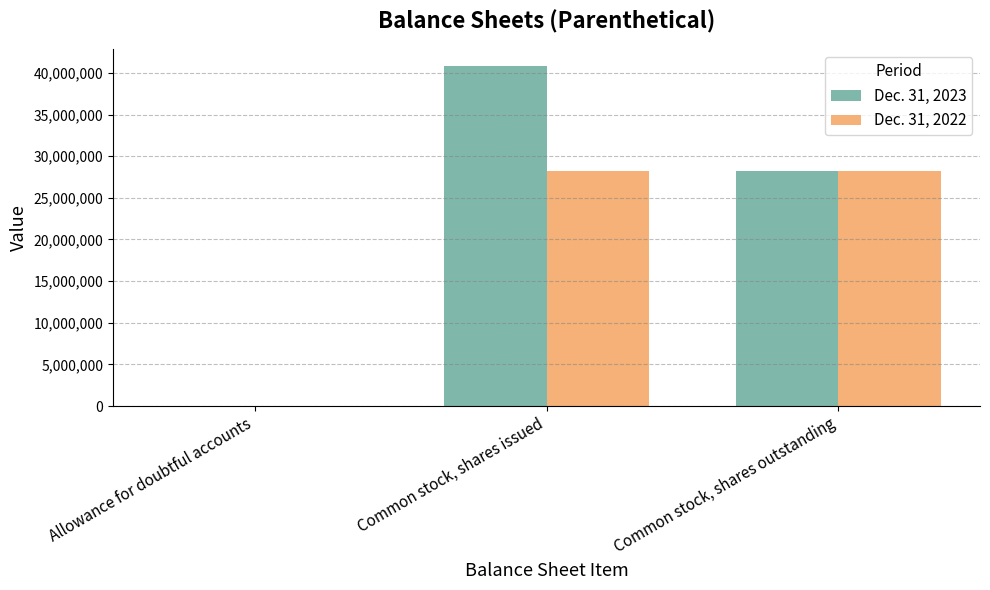

Which series changed the most between Common stock, shares issued and Common stock, shares outstanding?

Dec. 31, 2023